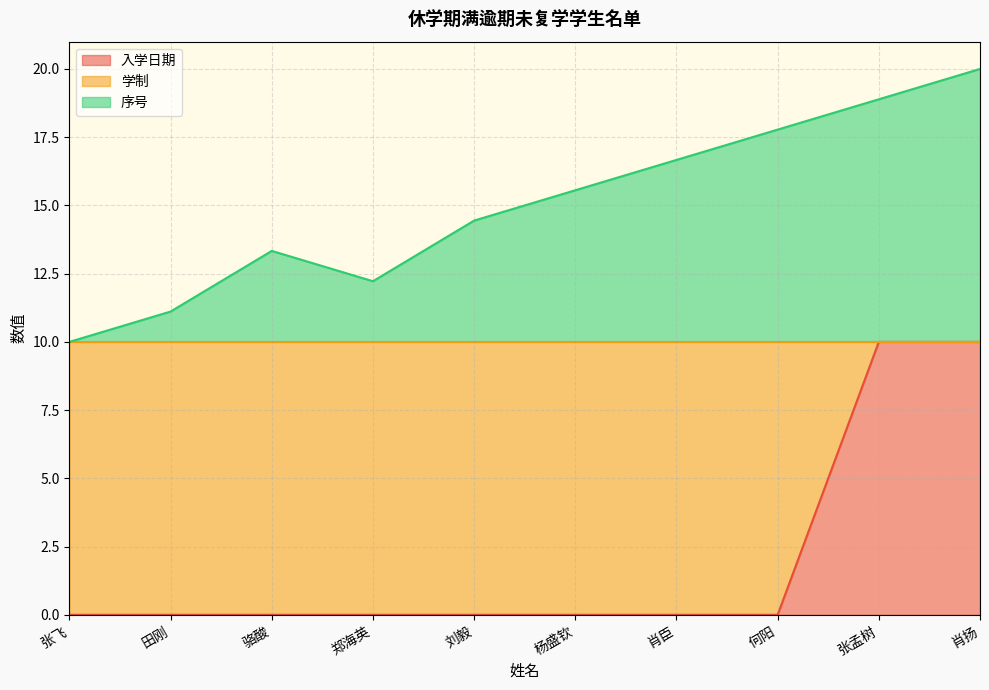

At which category is the sum across all series the highest?

肖扬